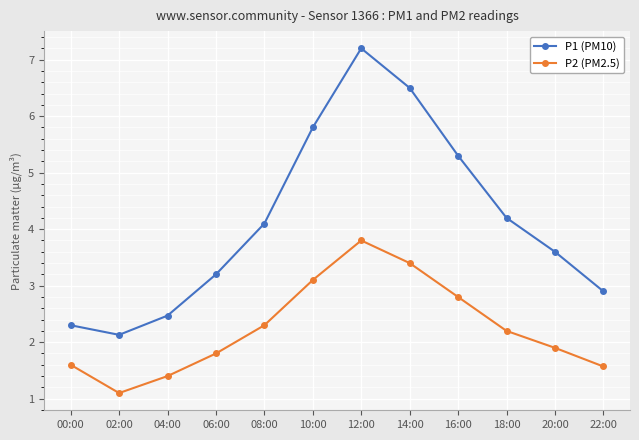

What is the total value across all series at 02:00?

3.2